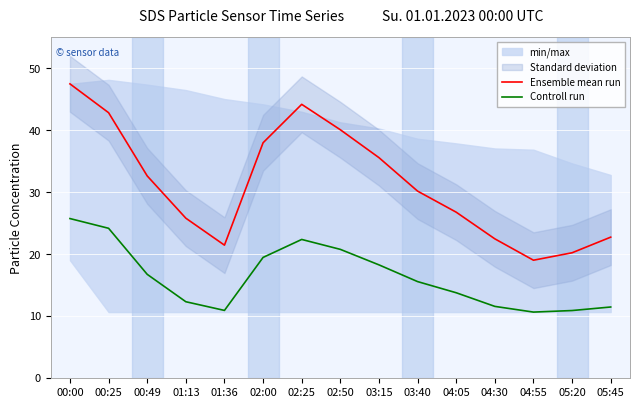

Where is Ensemble mean run nearest to the value 33?

00:49